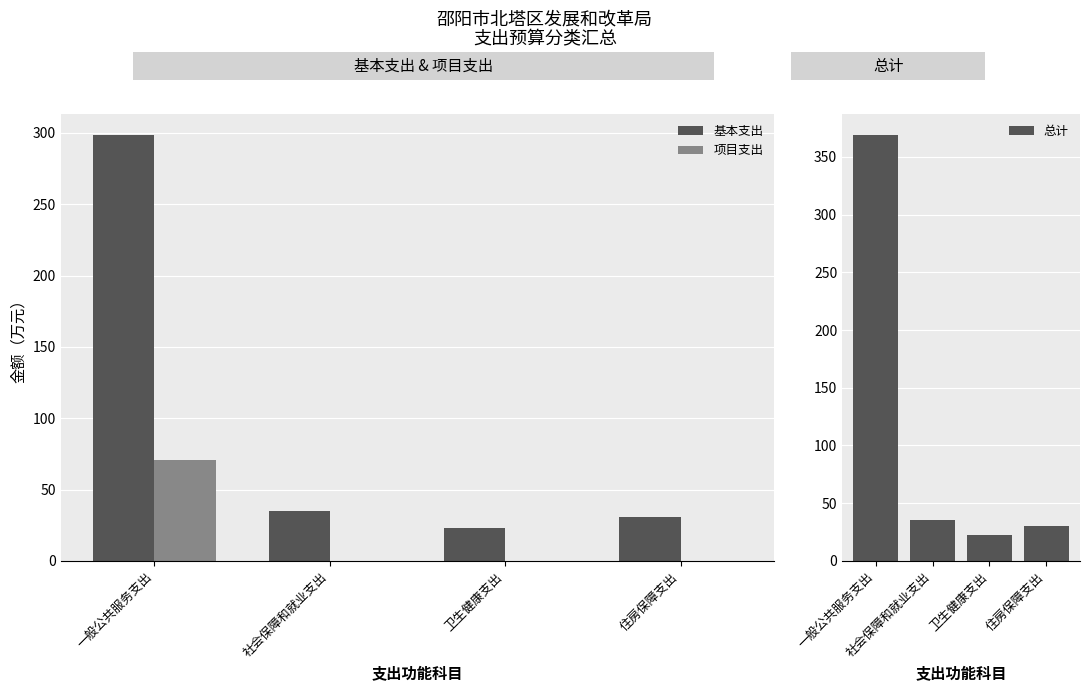

What are all the series names shown in the legend?

基本支出, 项目支出, 总计